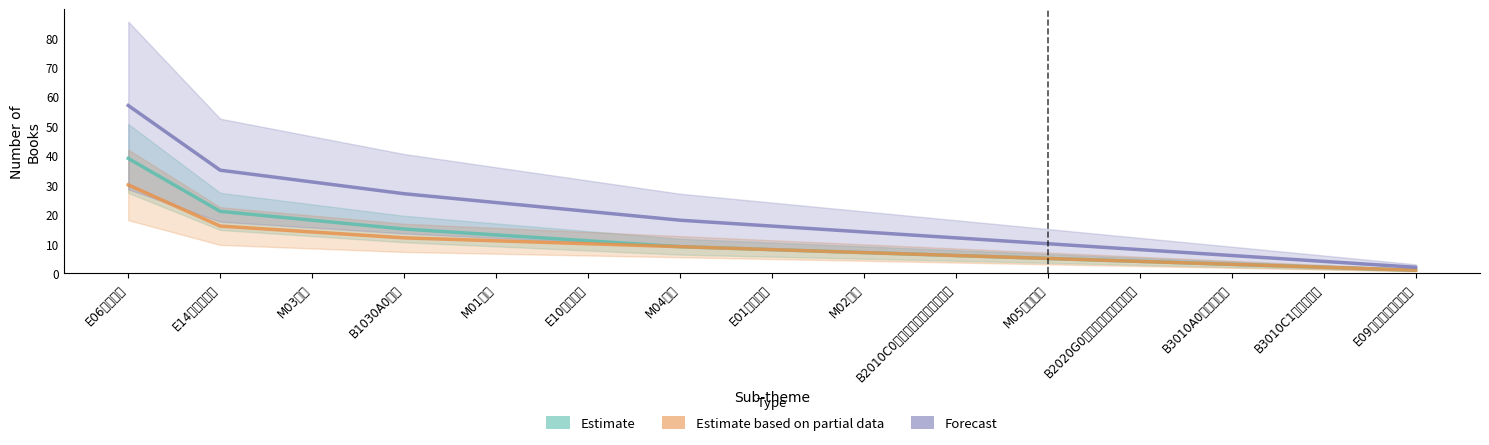

List the labels in order of Estimate based on partial data value, largest first.

E06材料工程, E14微電子工程, M03物理, B1030A0藥學, M01統計, E10能源科技, M04化學, E01機械固力, M02數學, B2010C0生物學之生化及分子生物, M05地球科學, B2020G0生物多樣性及長期生態, B3010A0農藝及園藝, B3010C1生工及生機, E09土木、水利、工程